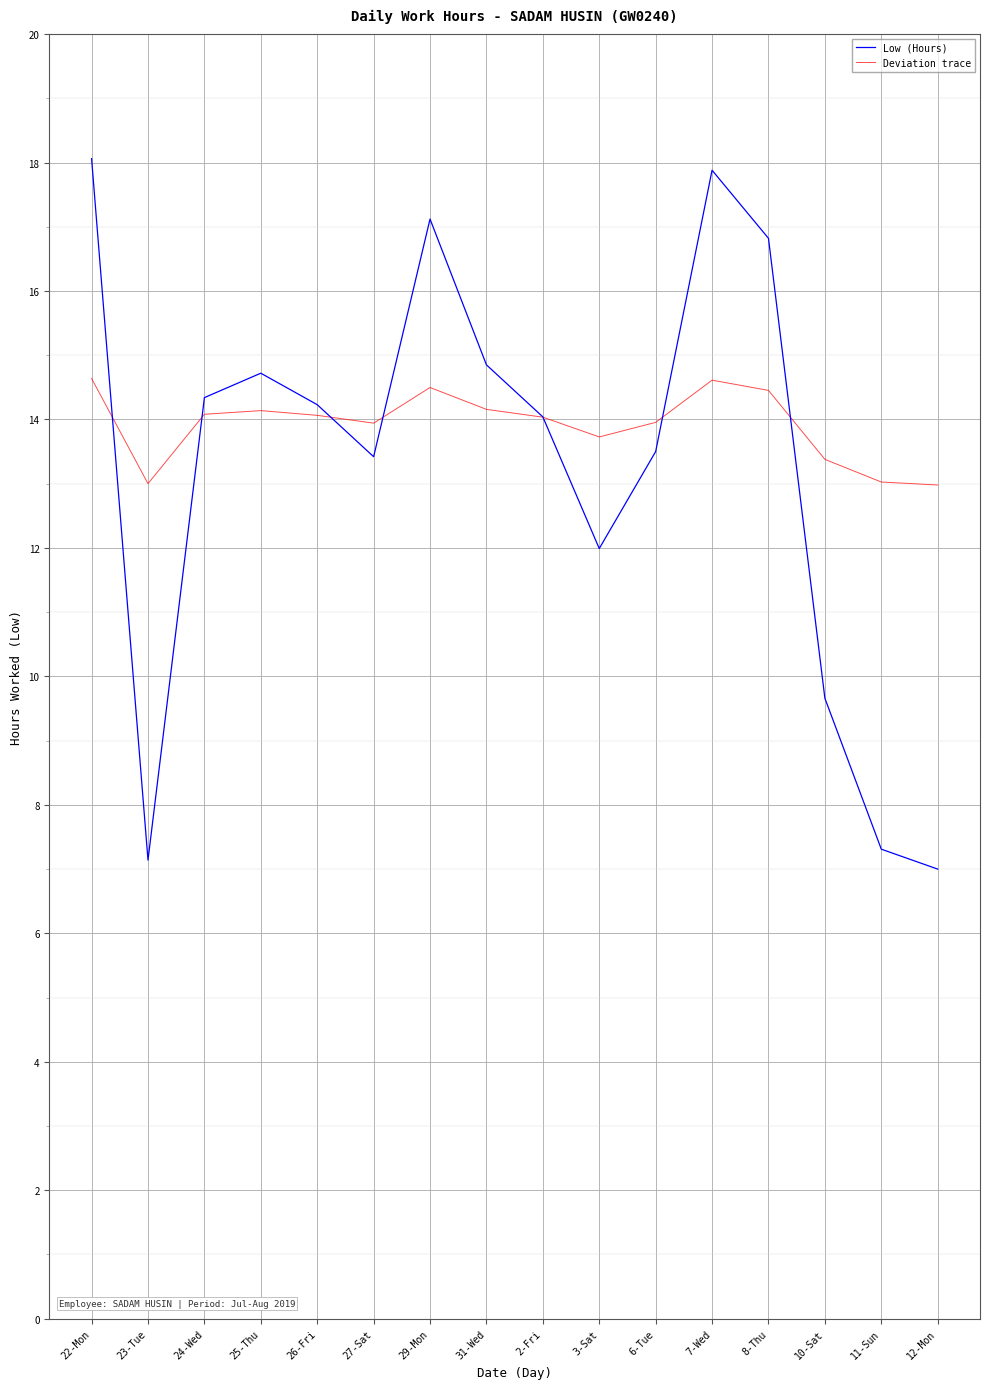

In Deviation trace, how many points are lower than both neighbors (excluding endpoints)?

3